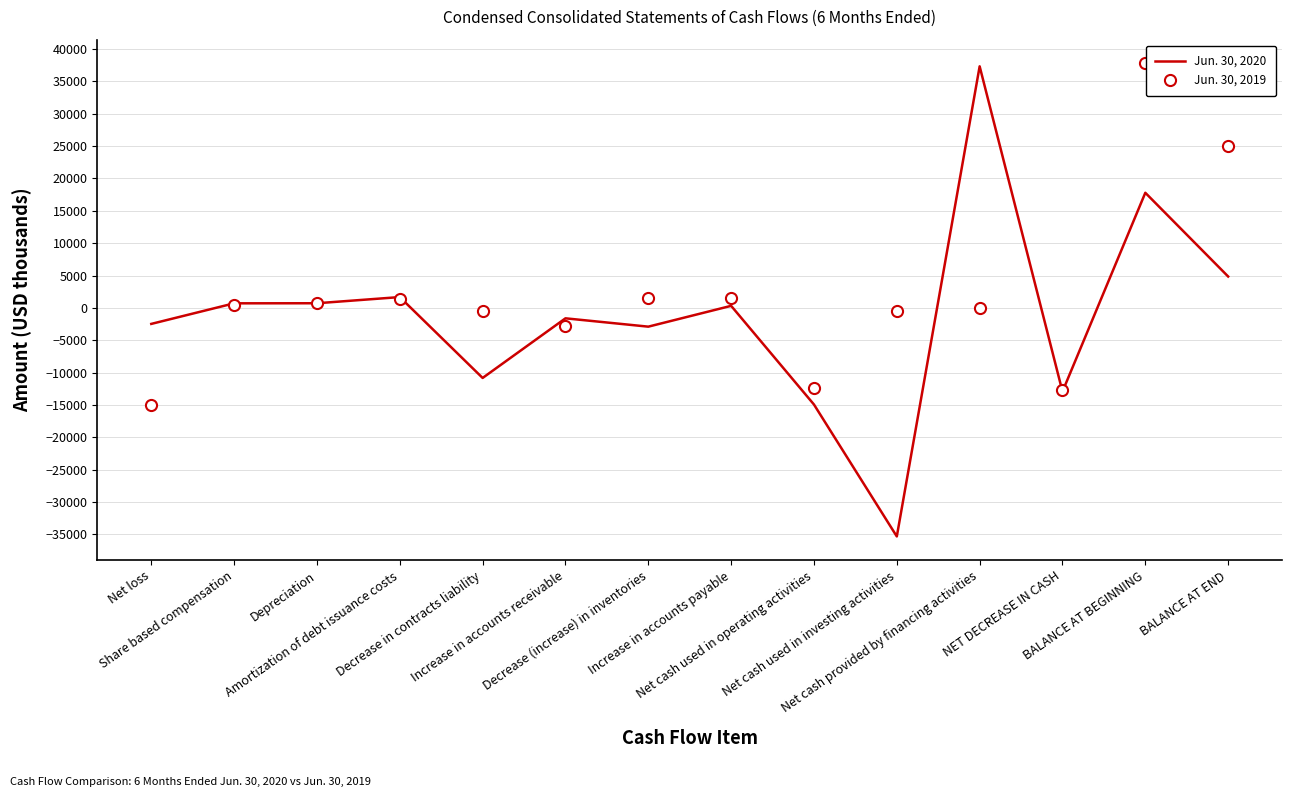

What is the maximum value shown in the chart?

37808